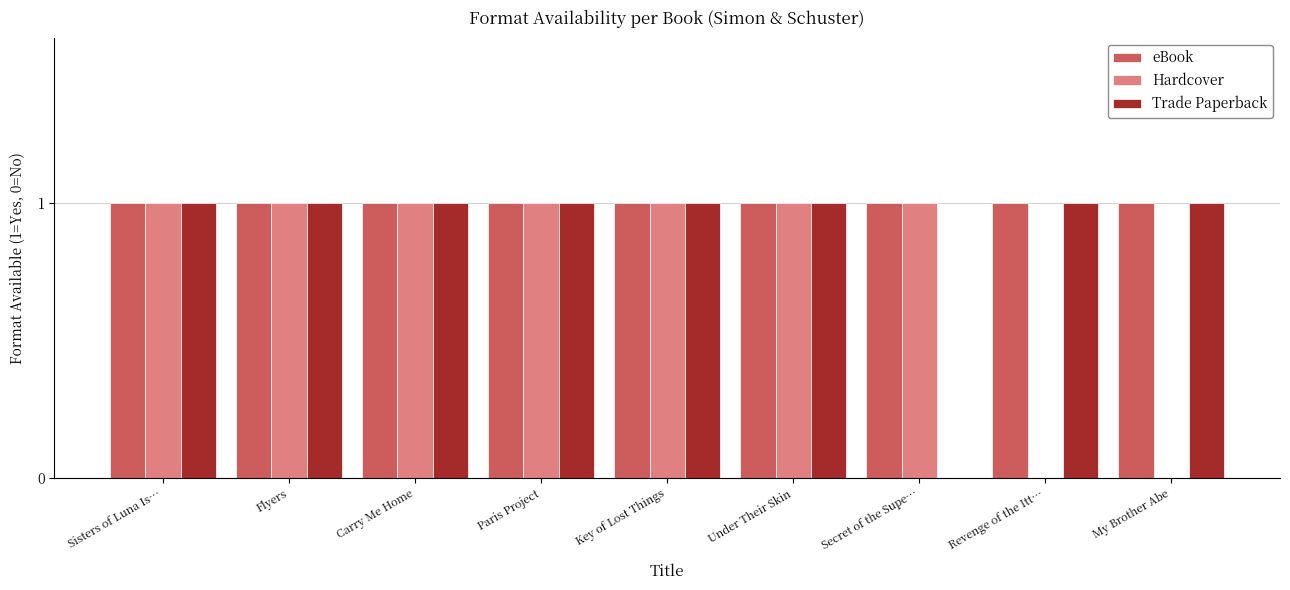

Reading right to left, extract all data points from this chart.

eBook: 1	1	1	1	1	1	1	1	1
Hardcover: 0	0	1	1	1	1	1	1	1
Trade Paperback: 1	1	0	1	1	1	1	1	1